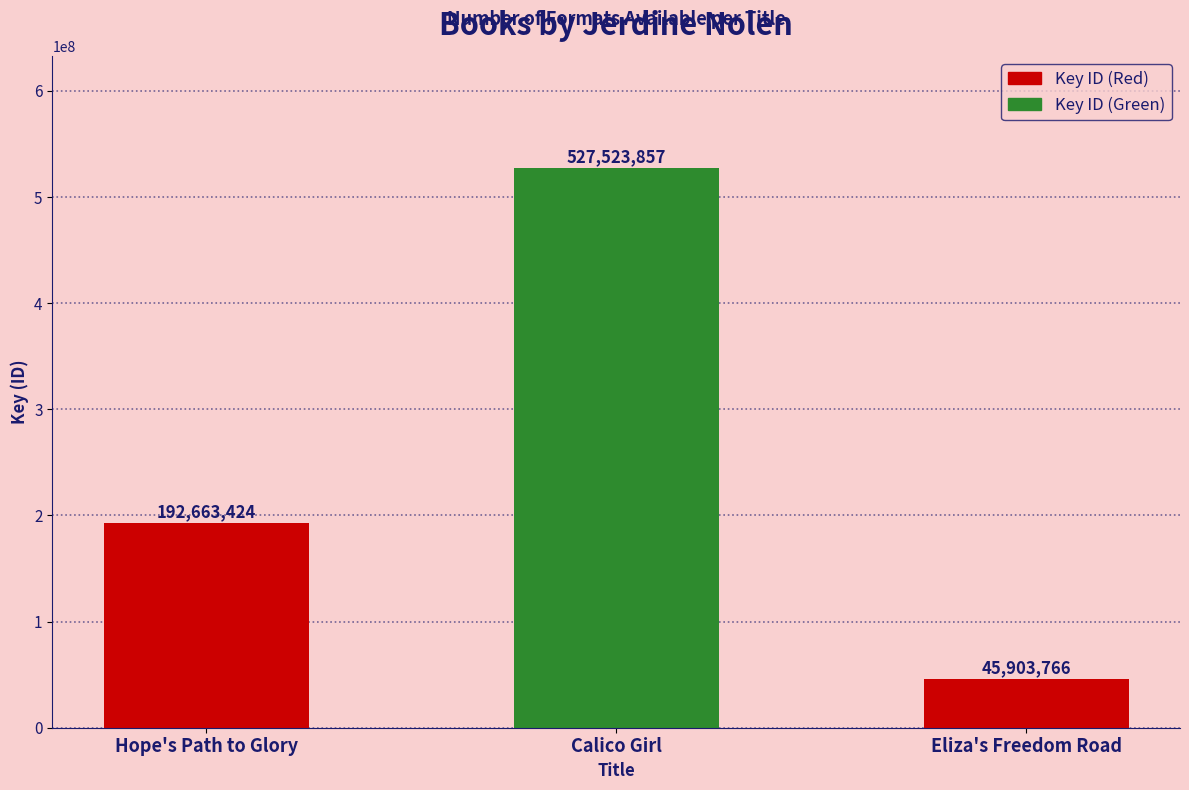

List the labels in order of value, largest first.

Calico Girl, Hope's Path to Glory, Eliza's Freedom Road